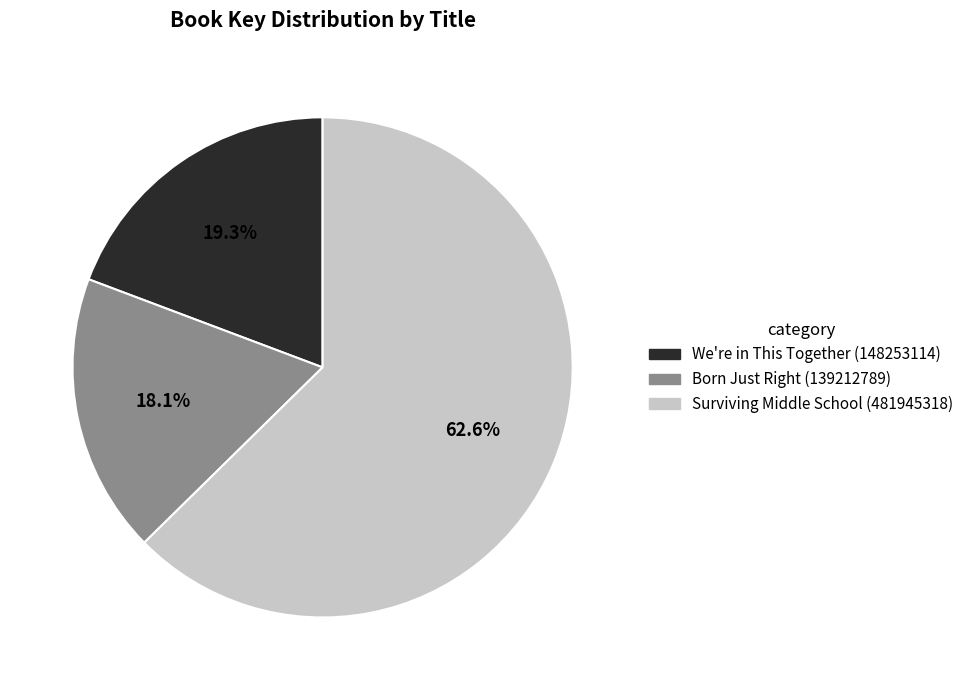

How many slices are in this pie chart?

3